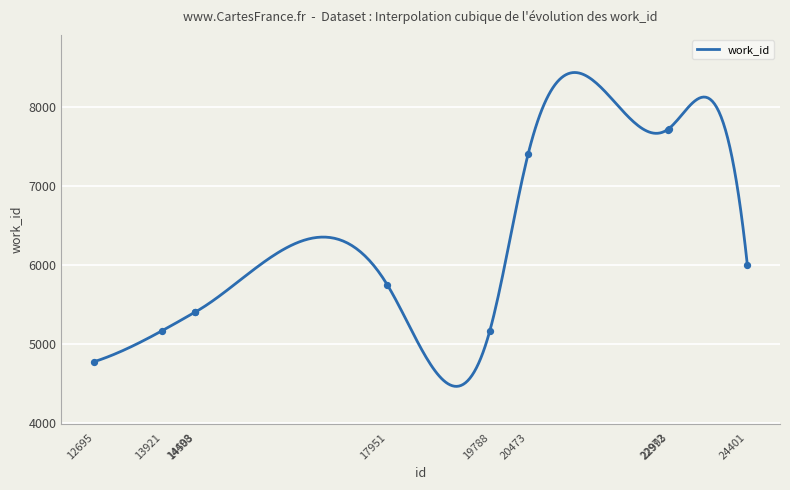

Between 12695 and 22993, which is larger?

22993